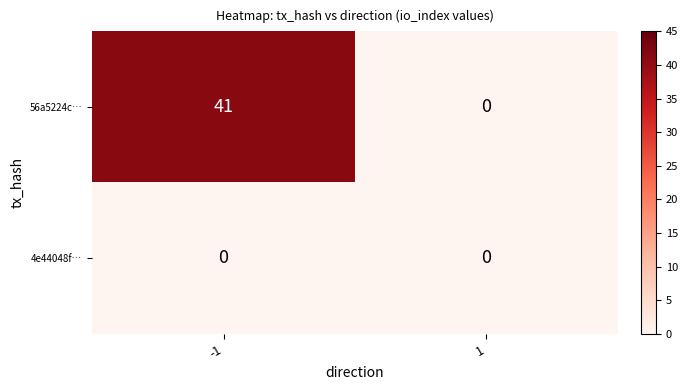

What is the difference between the 56a5224c… values at -1 and 1?

41